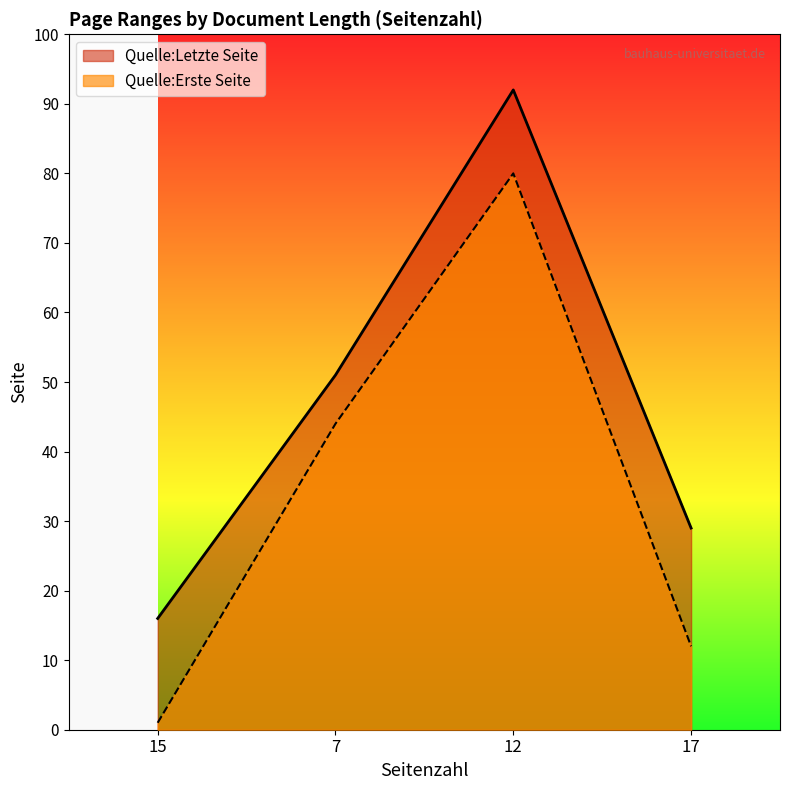

What is the approximate value of Quelle:Letzte Seite at 12, to the nearest 10?

90